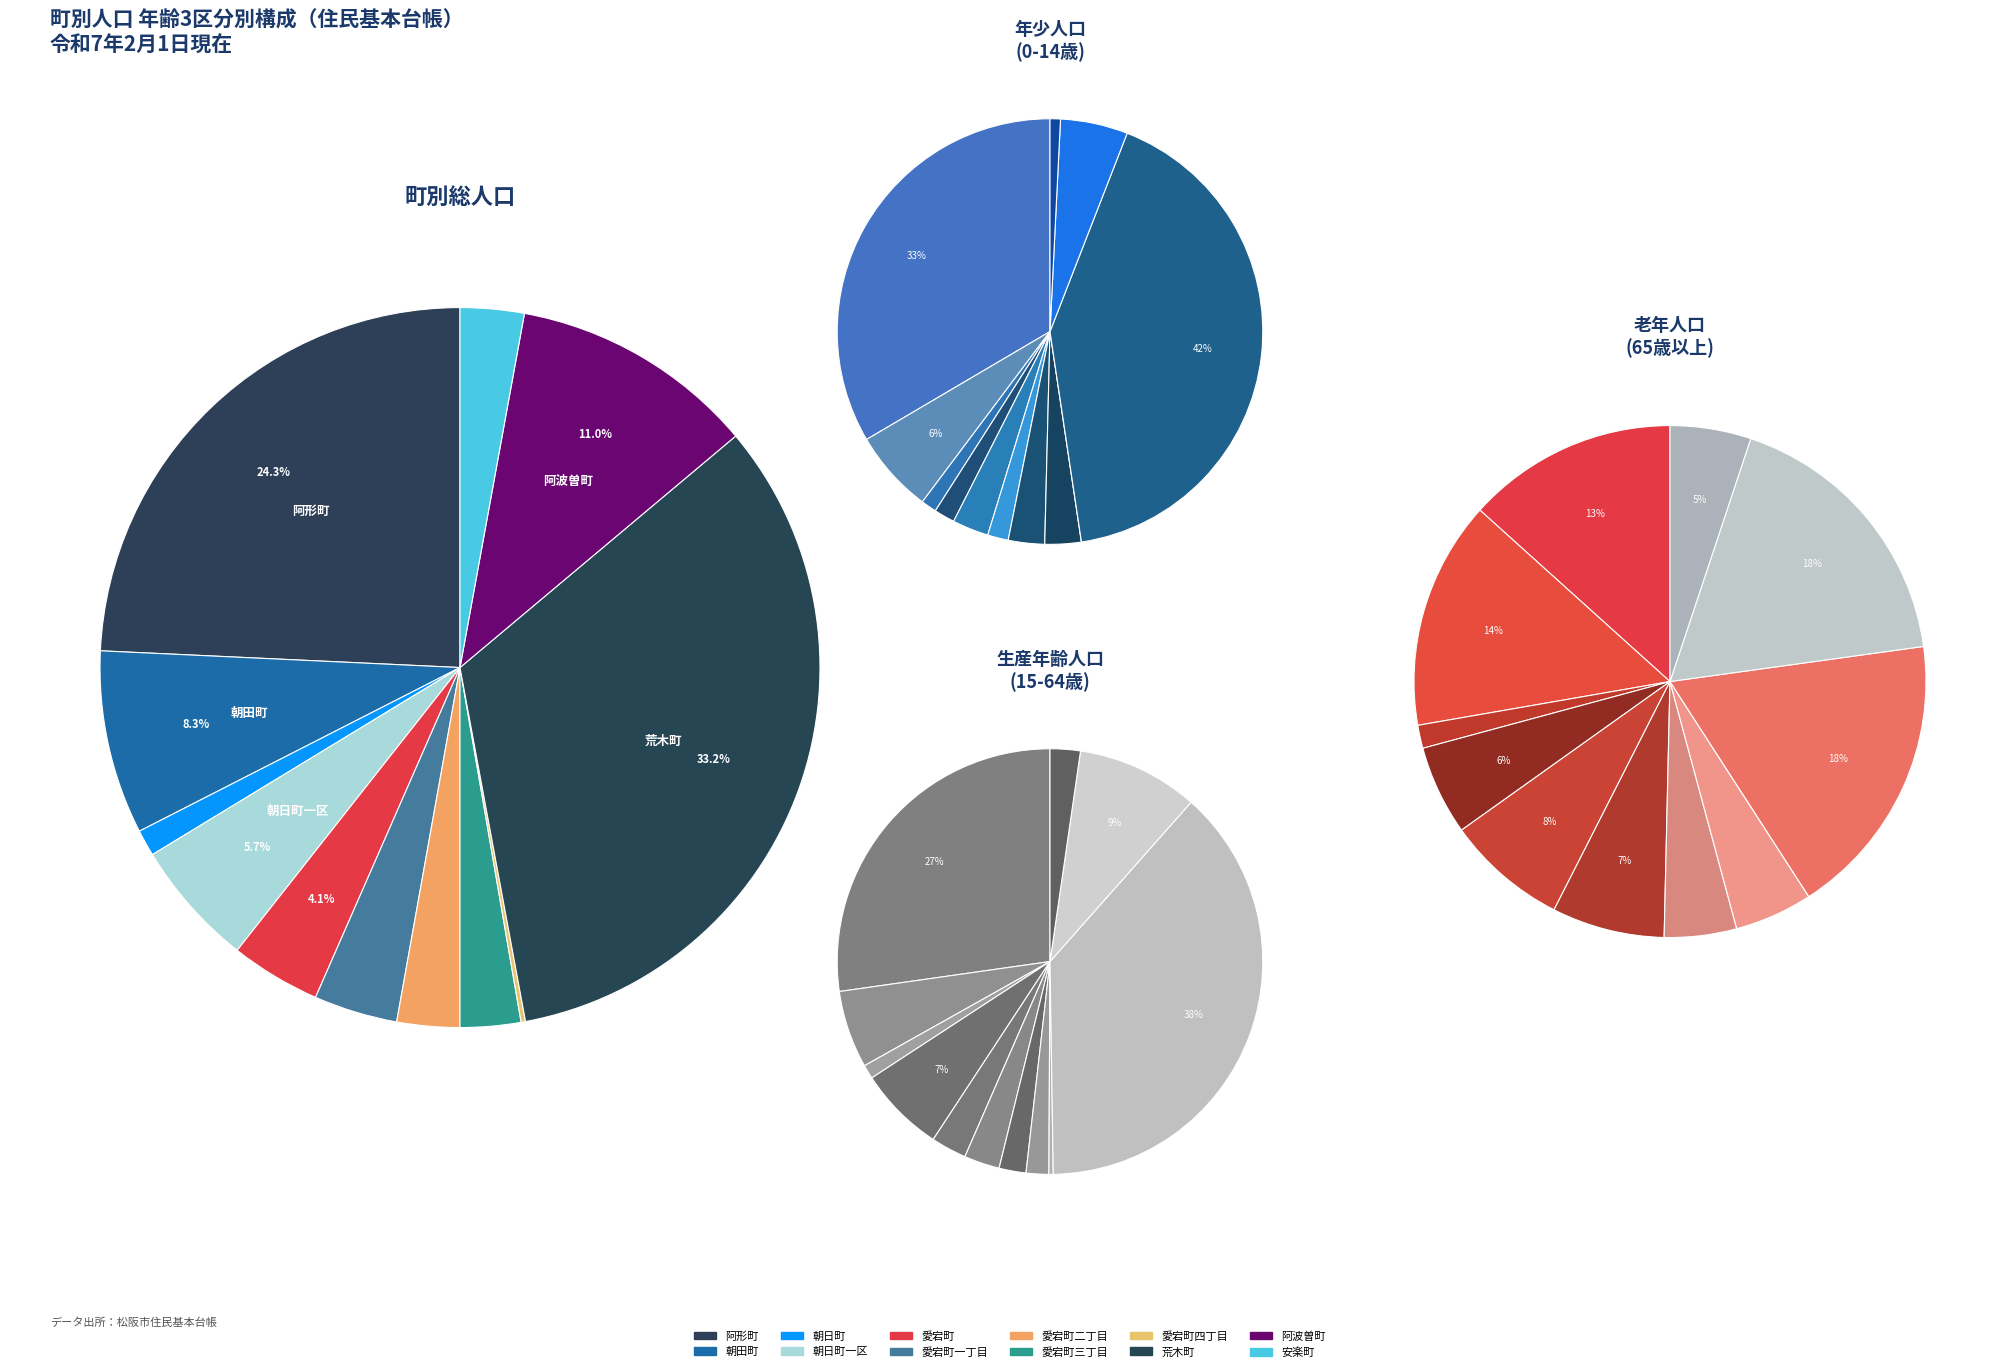

Does 朝日町一区 account for over 50% of the chart?

No